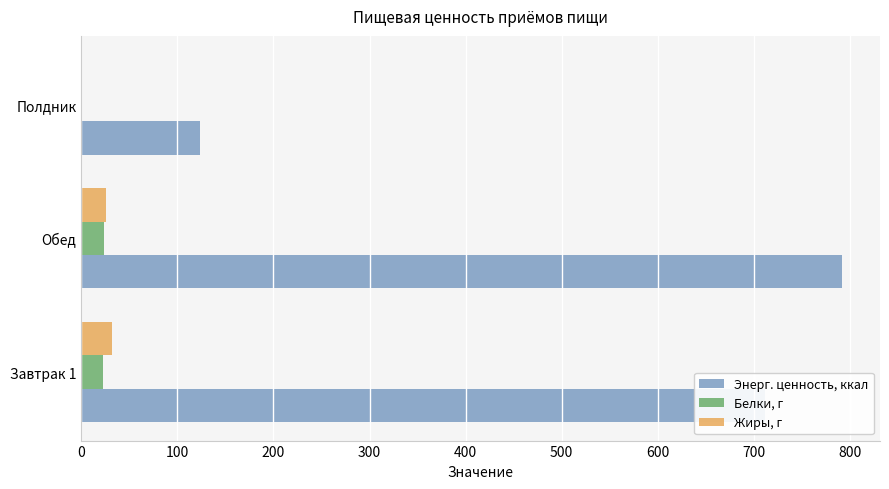

Which series changed the most between Обед and Полдник?

Энерг. ценность, ккал